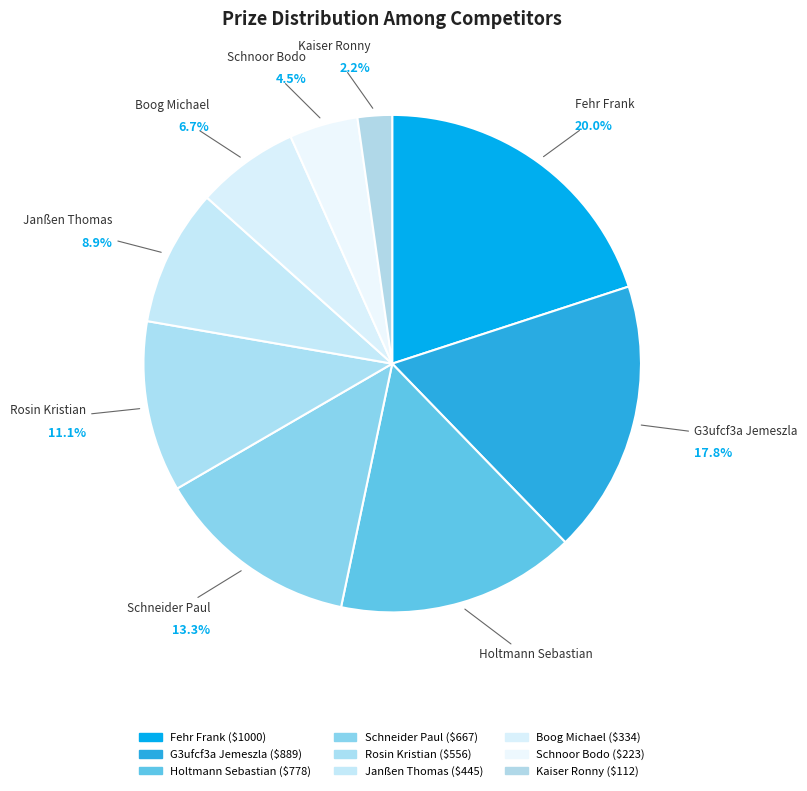

Rank the categories by value from lowest to highest.

Kaiser Ronny, Schnoor Bodo, Boog Michael, Janßen Thomas, Rosin Kristian, Schneider Paul, Holtmann Sebastian, G3ufcf3a Jemeszla, Fehr Frank